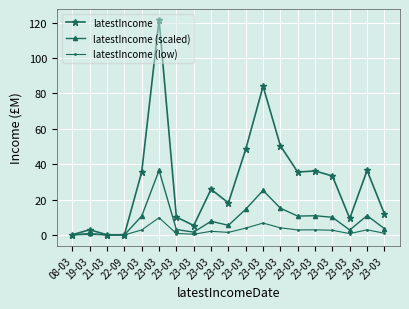

Where is the first local maximum for latestIncome (low)?

19-03